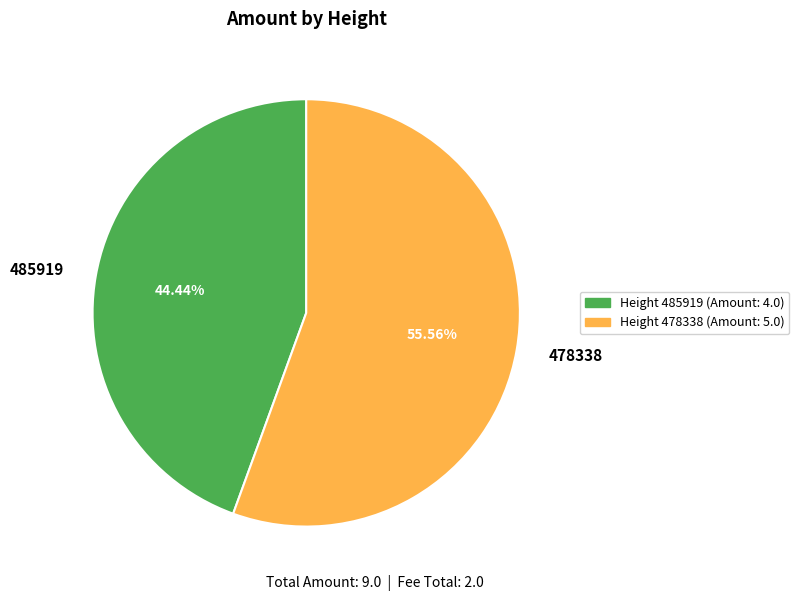

How many segments does this pie chart have?

2